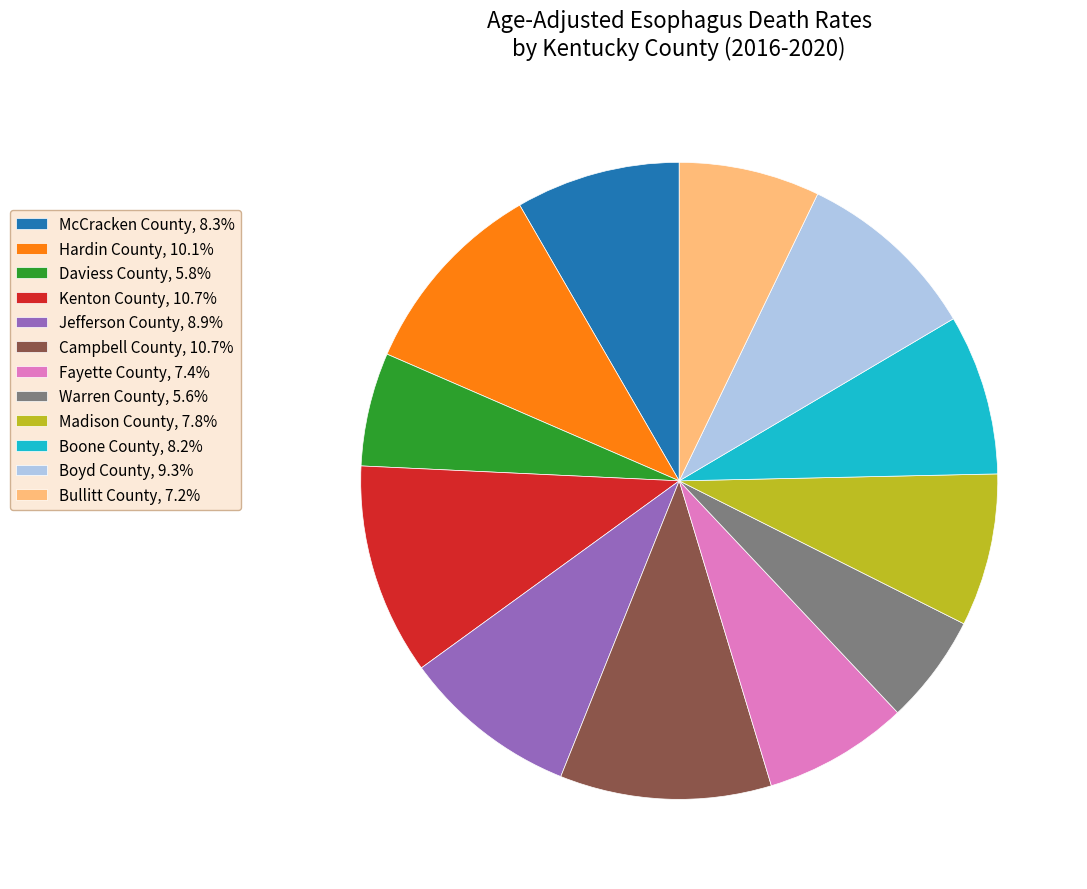

How many segments does this pie chart have?

12